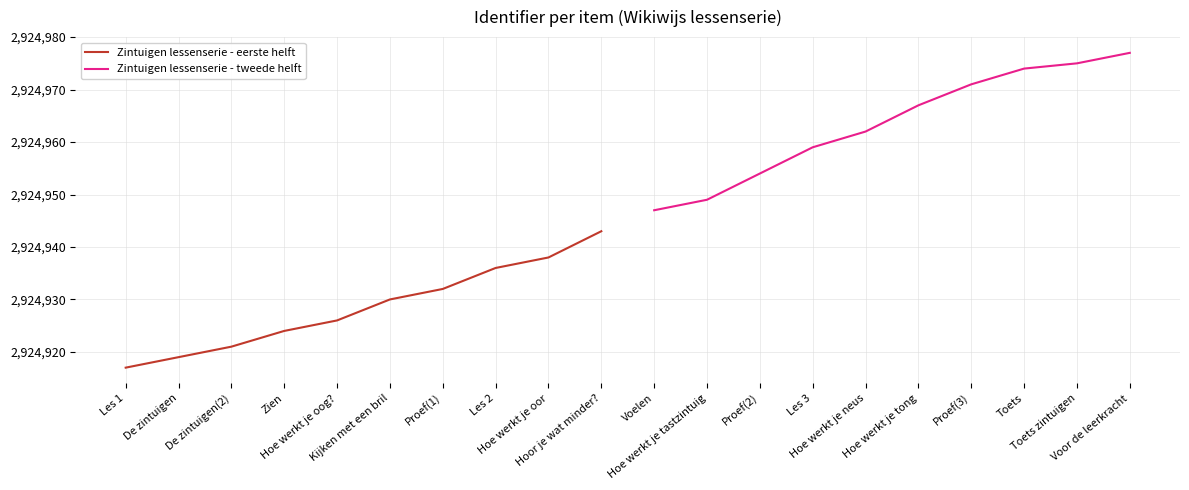

Which has a higher value, Les 1 or Hoe werkt je oog??

Hoe werkt je oog?